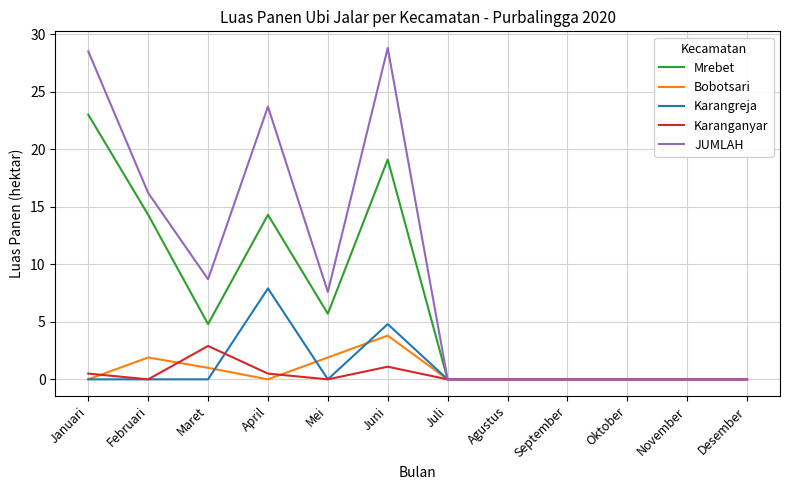

How many lines are shown in the chart?

5